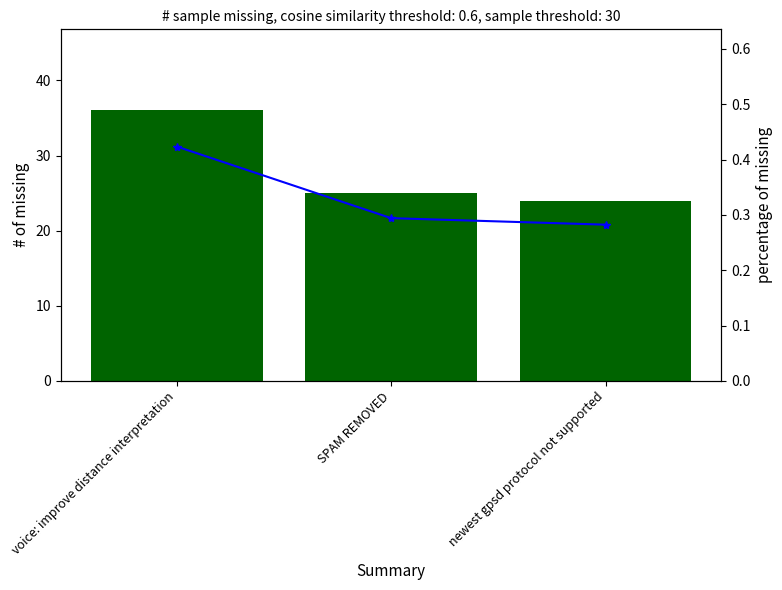

What is the sum of all percentage of missing values?

1.0